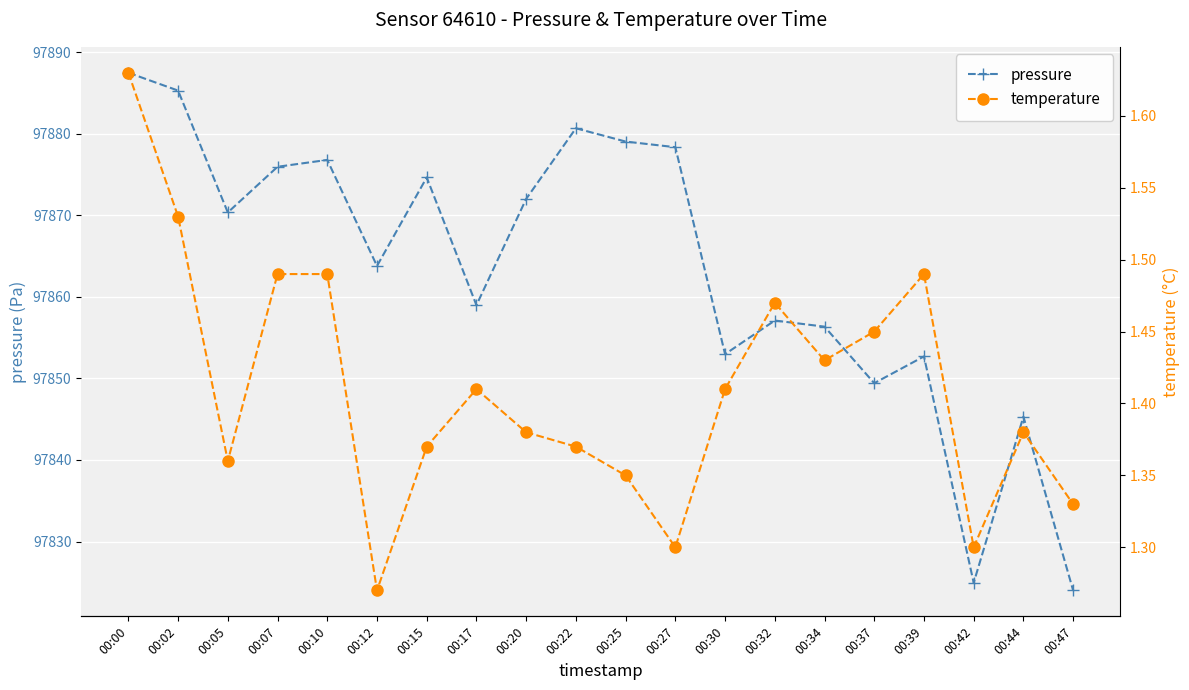

At how many categories does at least one series exceed 30492?

20